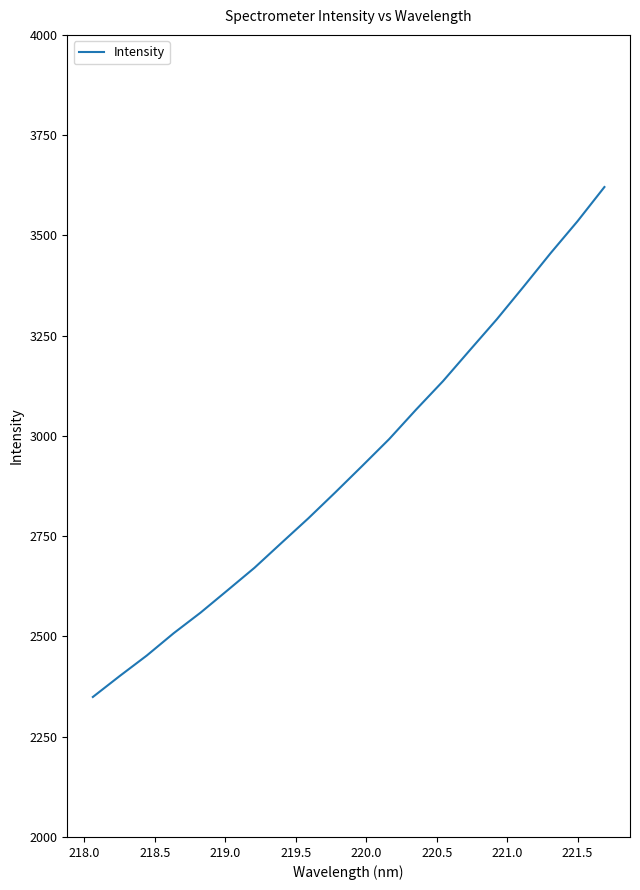

How many values are below 2925?

10